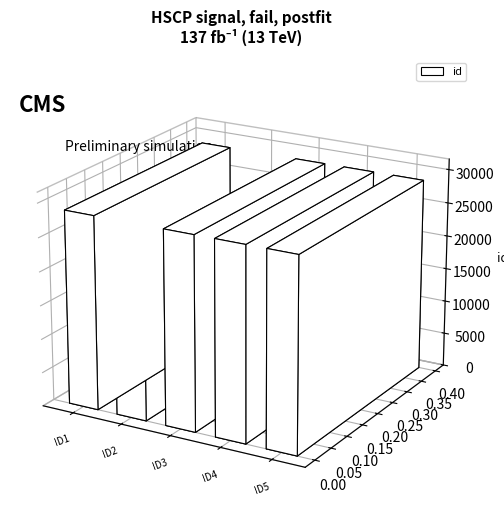

How many bars are there in total?

5